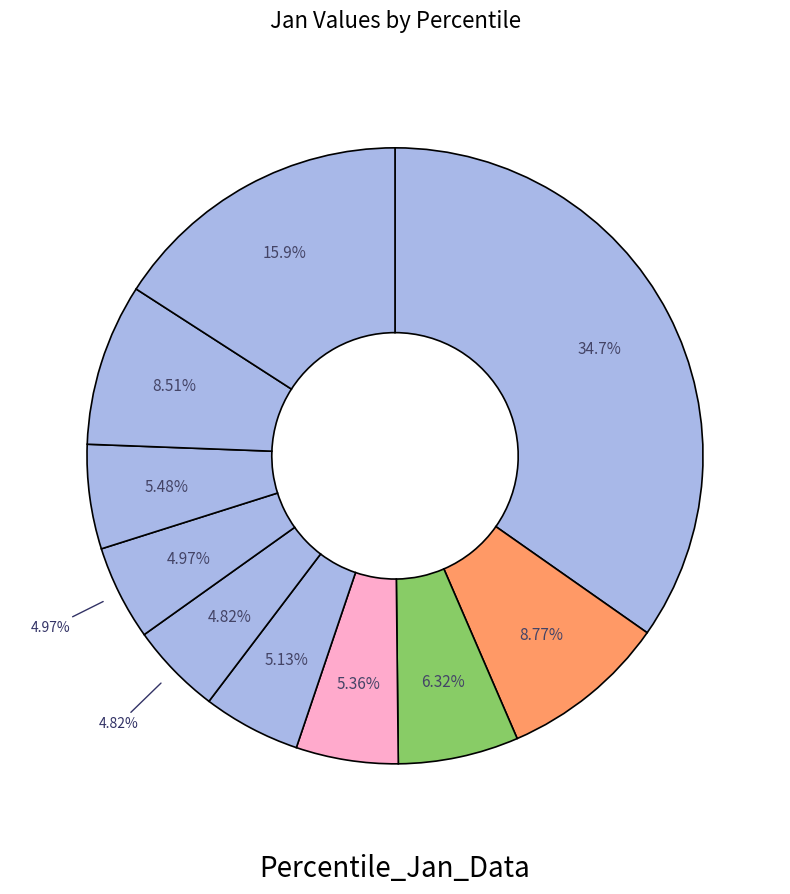

To the nearest percent, what portion does pct05 represent?

35%